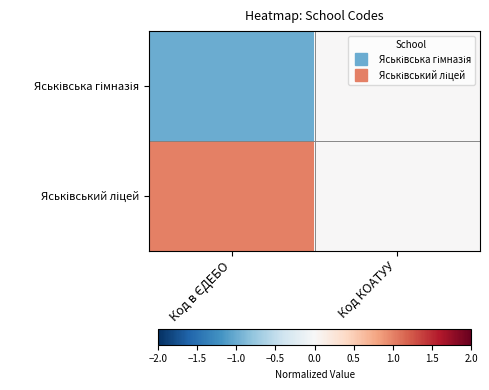

Between Код в ЄДЕБО and Код КОАТУУ, which is larger?

Код КОАТУУ